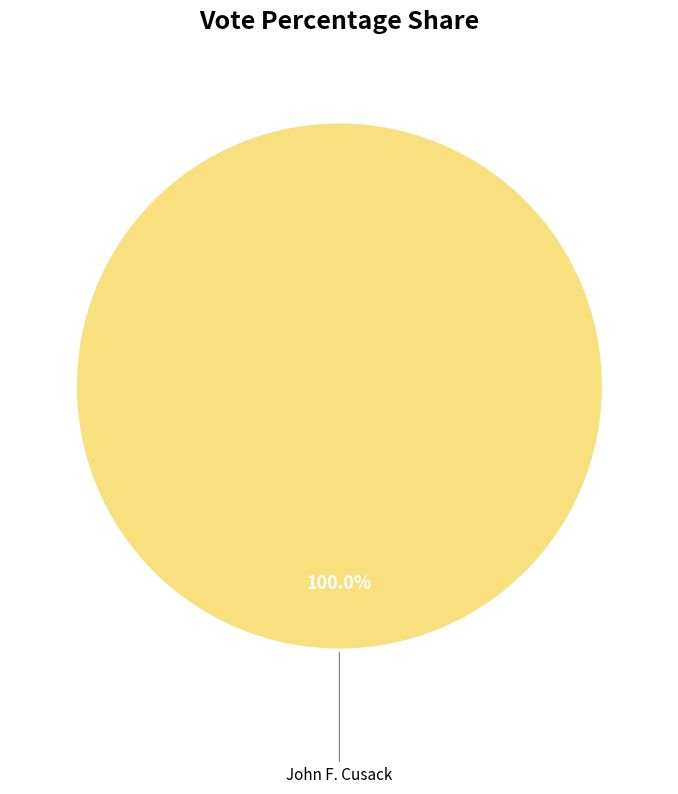

Is there any slice that represents more than half of the pie?

Yes